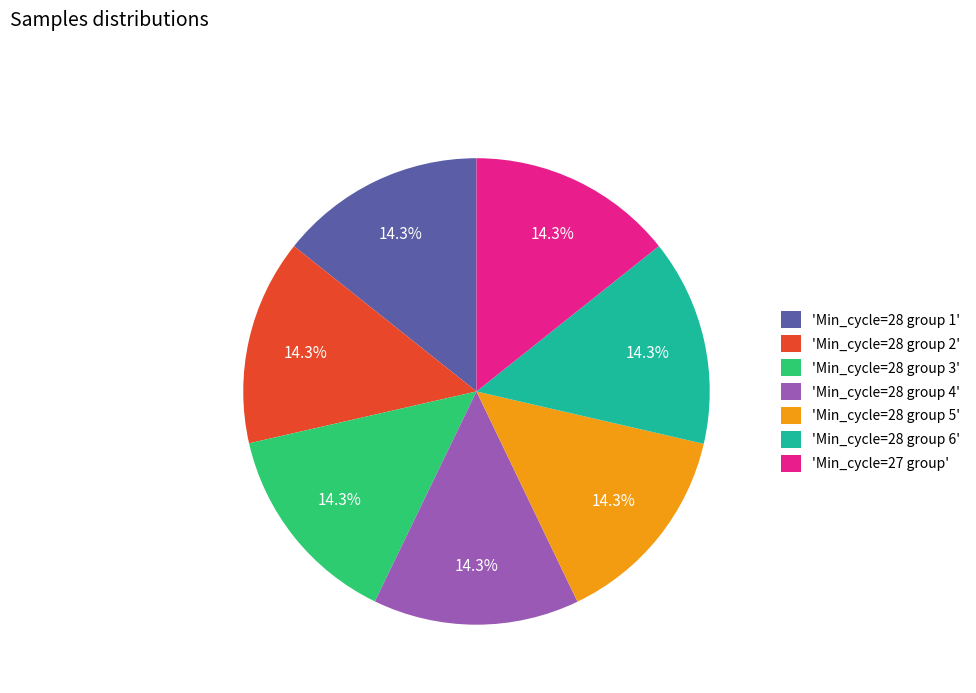

Is the sum of 'Min_cycle=27 group' and 'Min_cycle=28 group 5' greater than half?

No